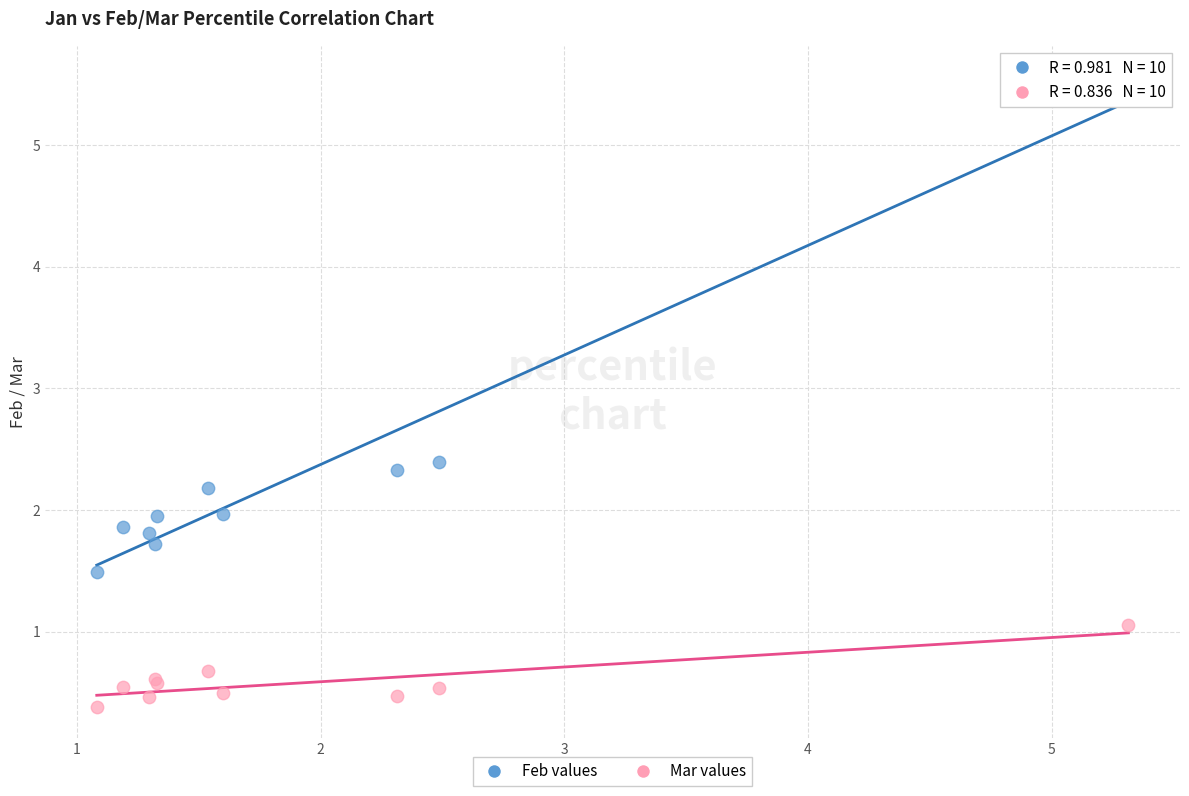

What are all the series names shown in the legend?

Feb values, Mar values